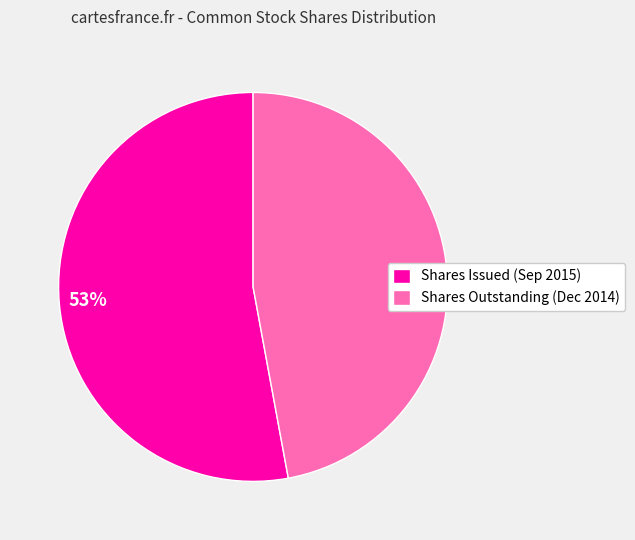

What is the majority slice?

Shares Issued (Sep 2015)